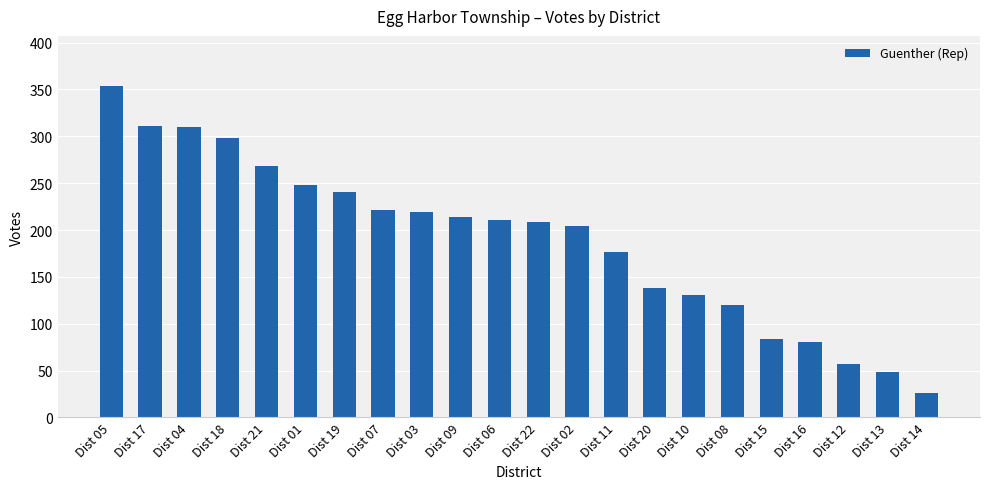

Which category has the highest value across all series?

Dist 05